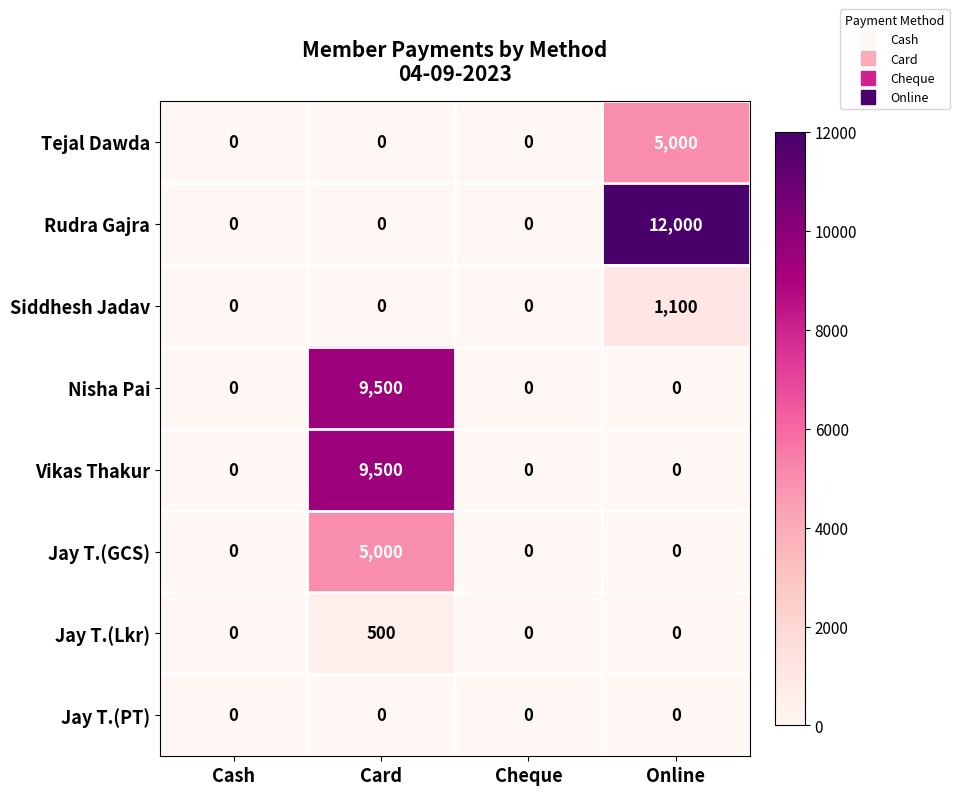

What is the highest value of the Rudra Gajra series?

12000